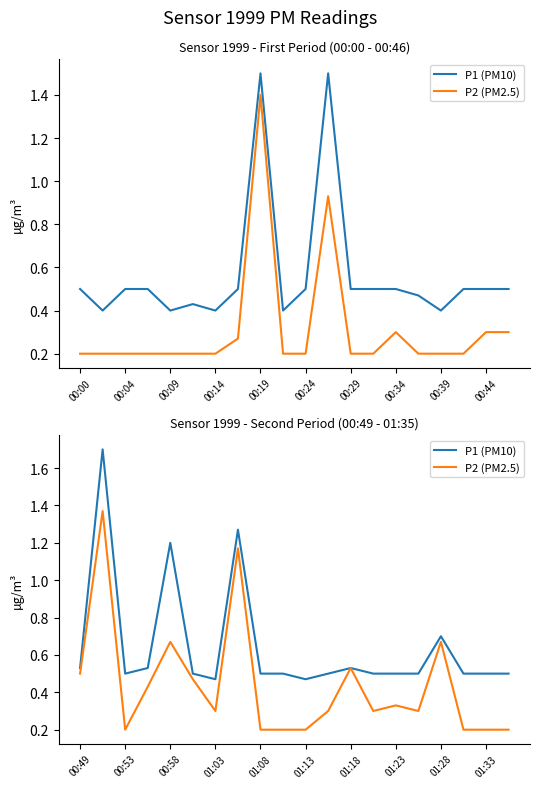

What is the smallest value displayed?

0.2